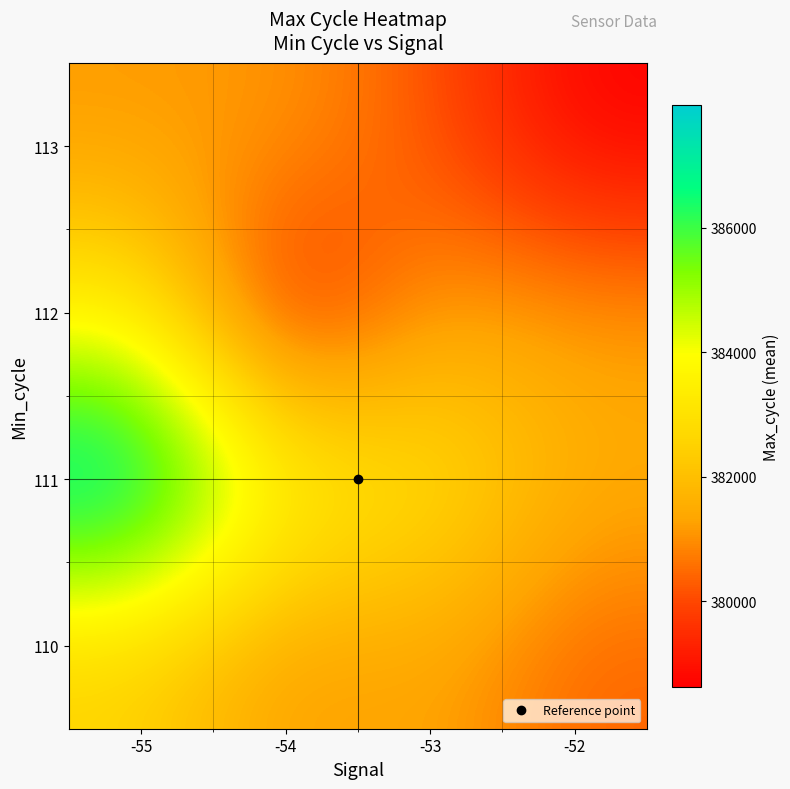

Which category has the lowest value across all series?

-52